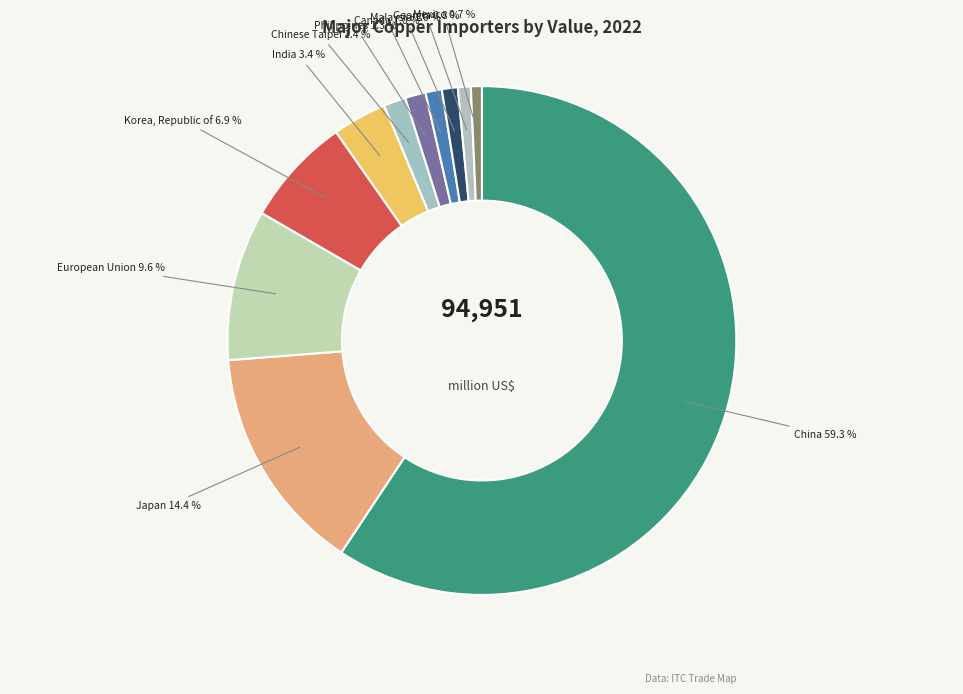

How many slices are in this pie chart?

11